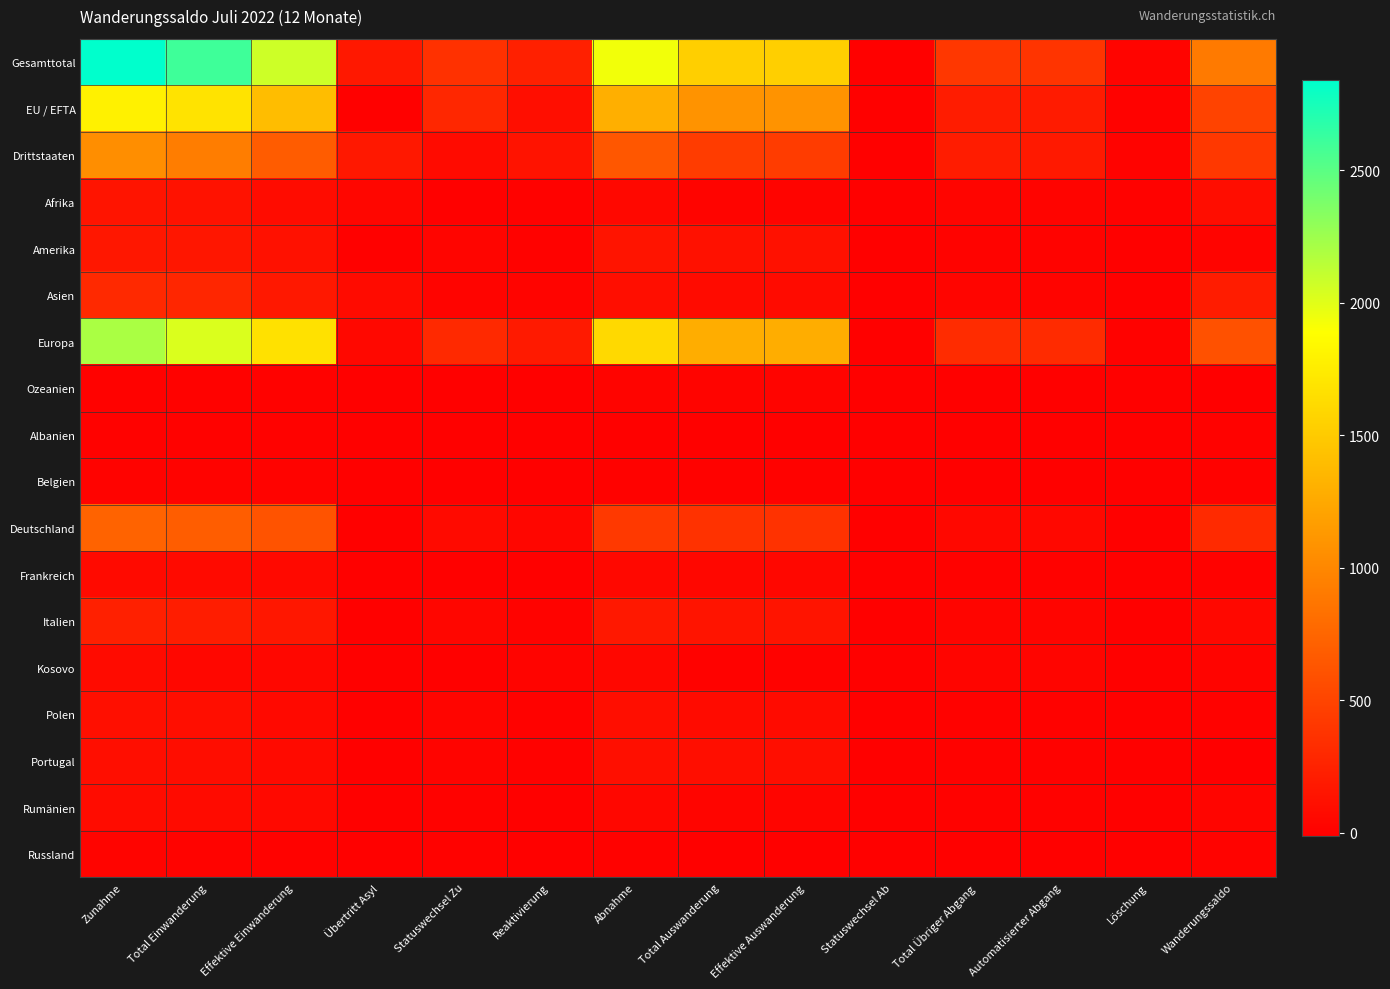

What is the difference between the highest and lowest values at Effektive Auswanderung?

1529